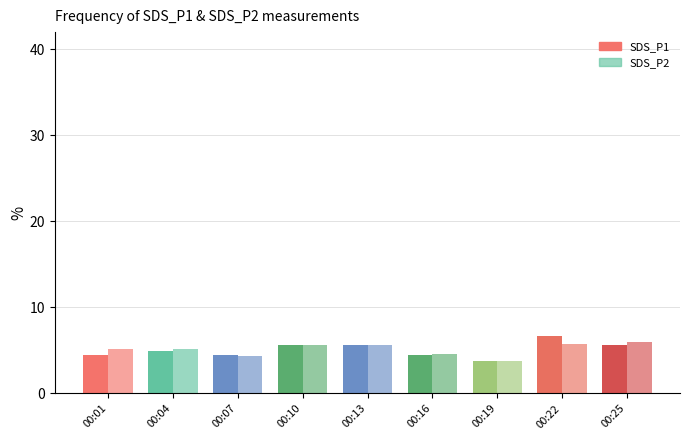

How many distinct data groups are displayed?

2